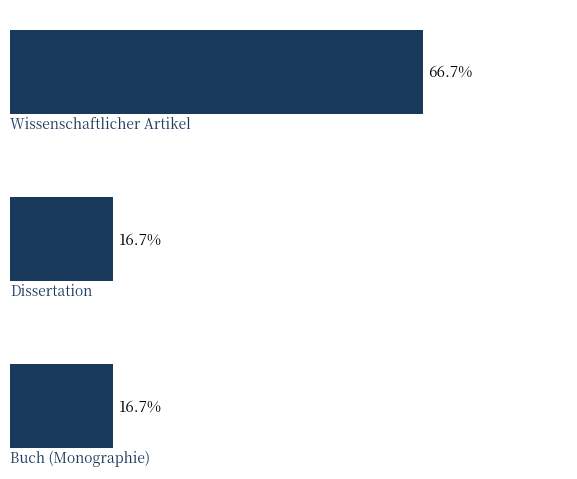

Rank the categories by value from lowest to highest.

1, 2, 0